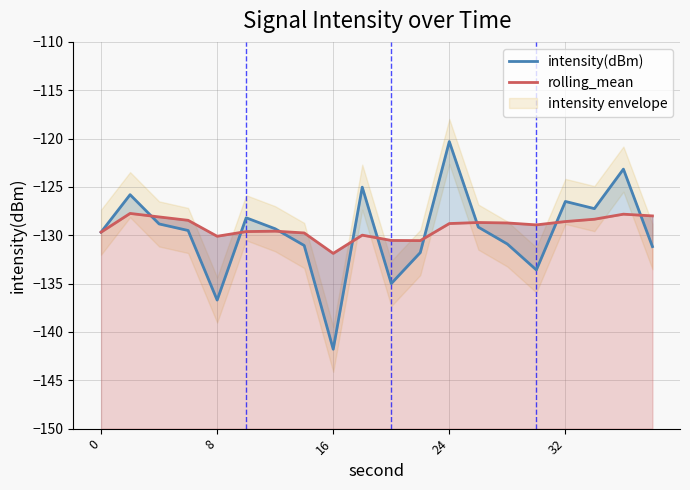

Does the chart have visible grid lines?

Yes